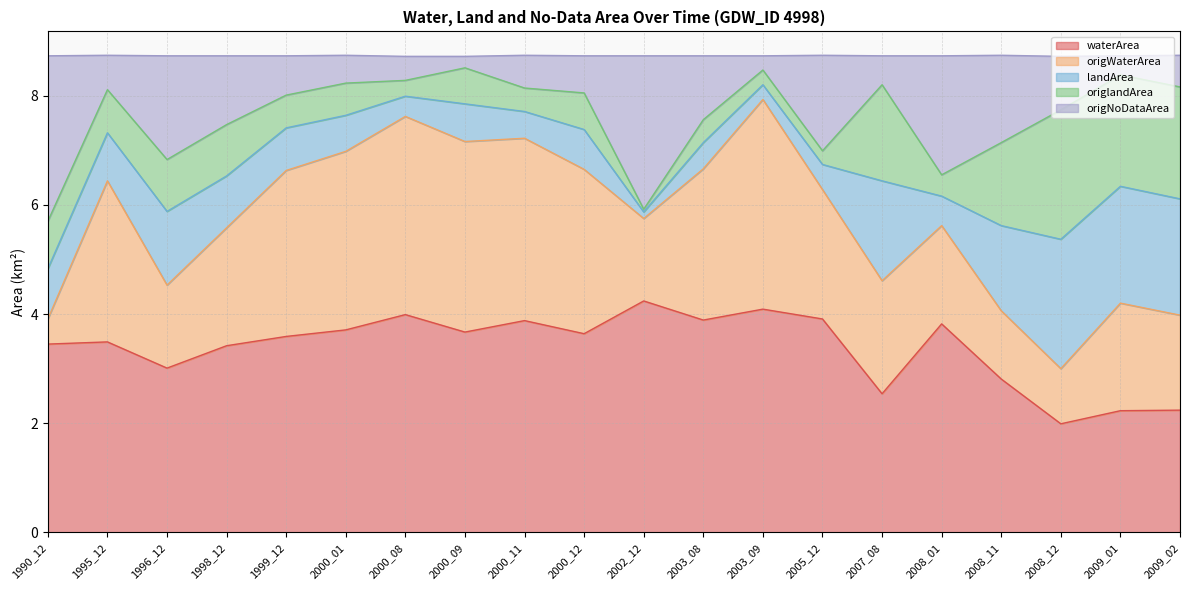

Is it true that waterArea equals 6.2 at 2005_12?

False